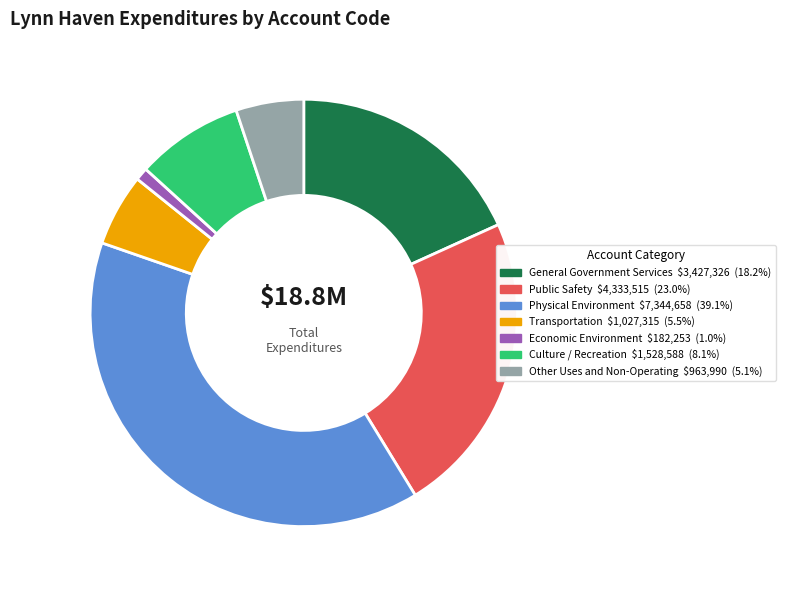

Which category has the biggest portion of the pie?

Physical Environment